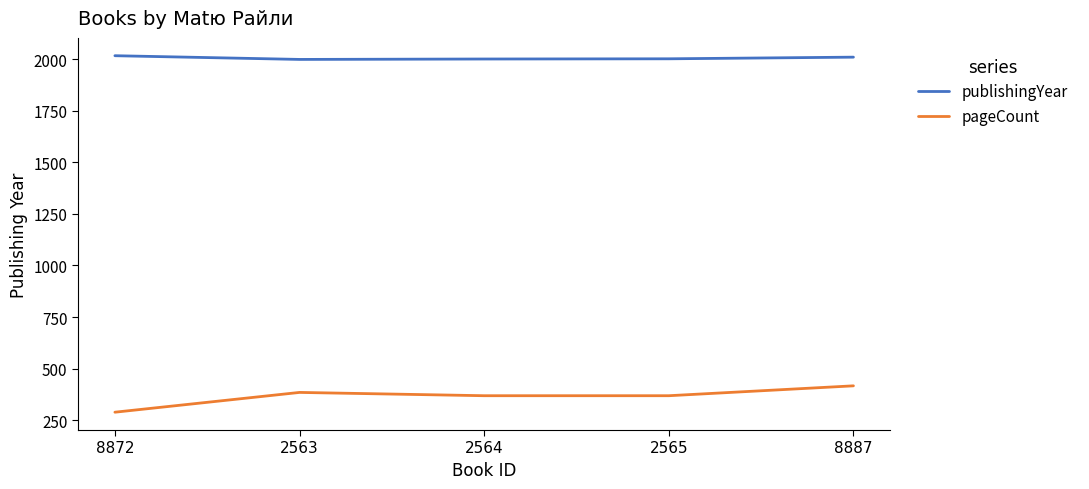

How many lines are shown in the chart?

2